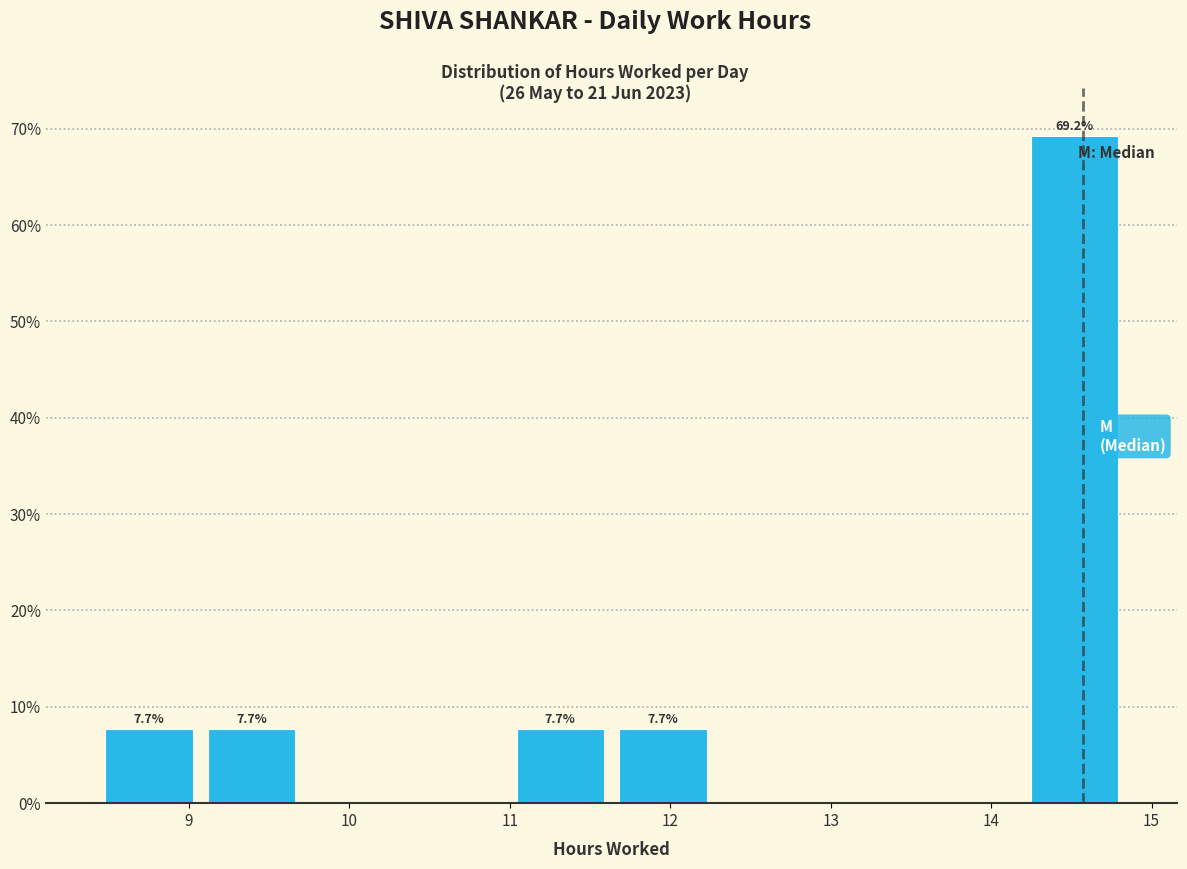

Over which range of the x-axis is the bar tallest?

14.2 to 14.8